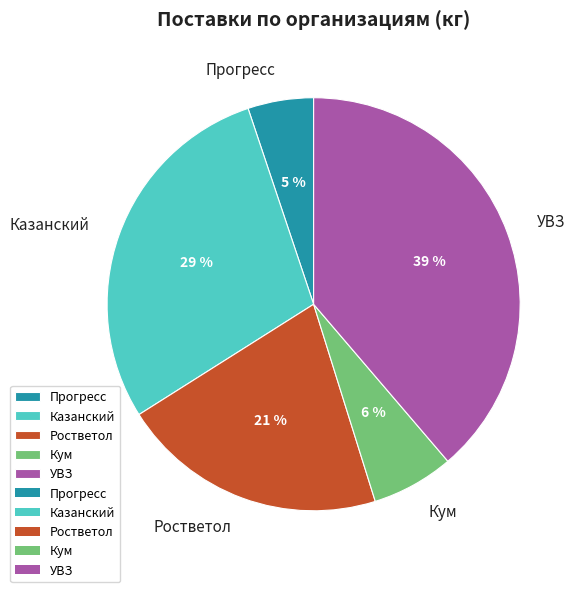

Is it true that Прогресс is 1% of the pie?

False